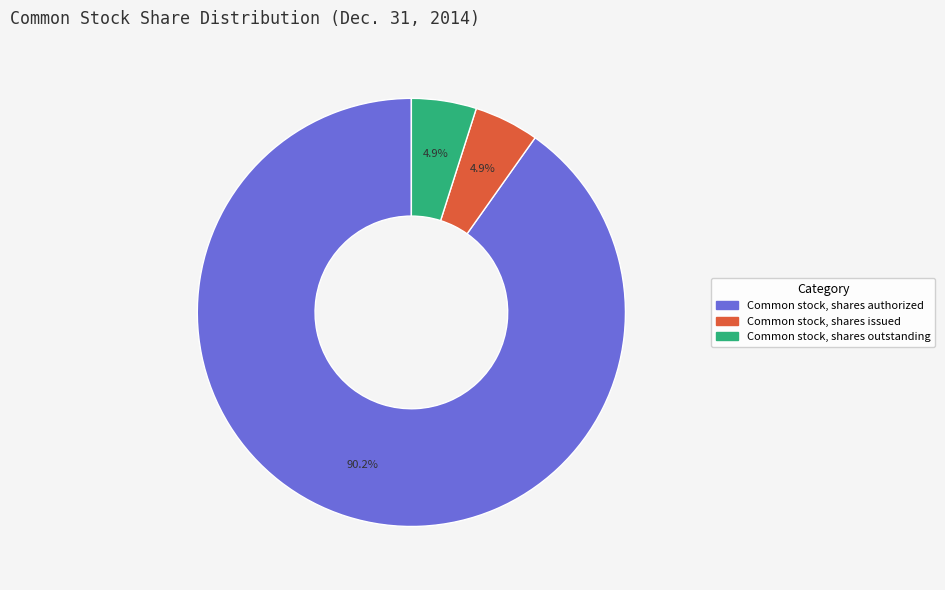

Which has a higher value, Common stock, shares outstanding or Common stock, shares authorized?

Common stock, shares authorized